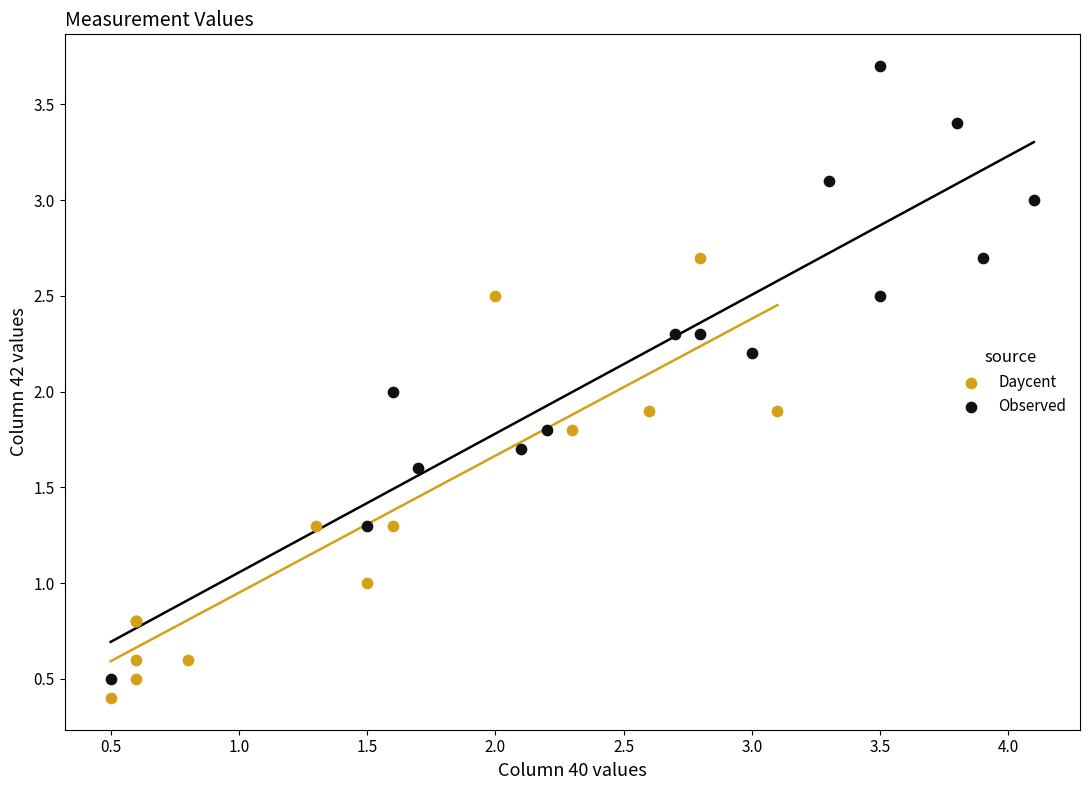

Which series has the largest Y range (max minus min)?

Observed